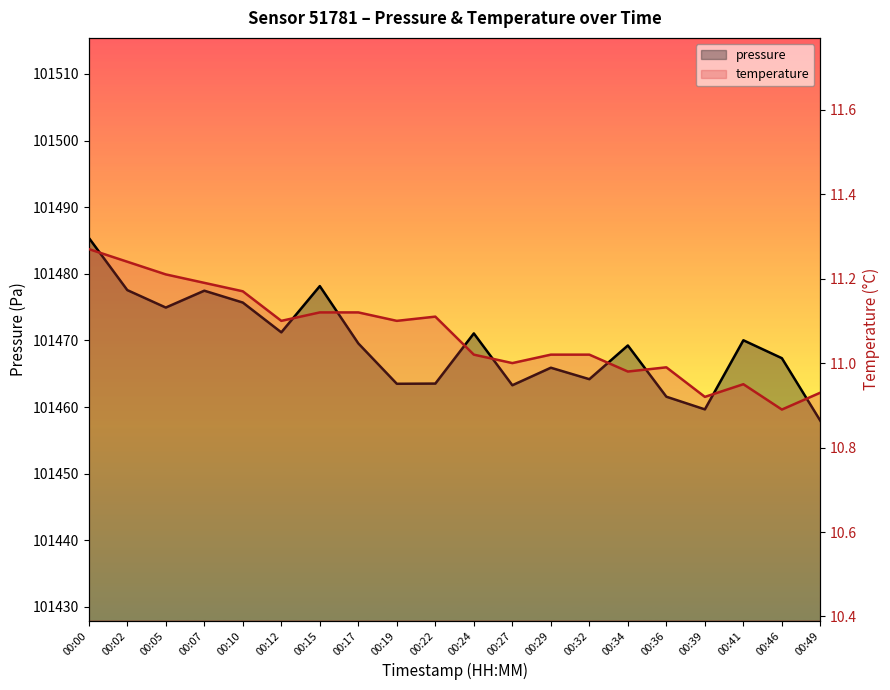

At which category does temperature reach its first local peak?

00:22